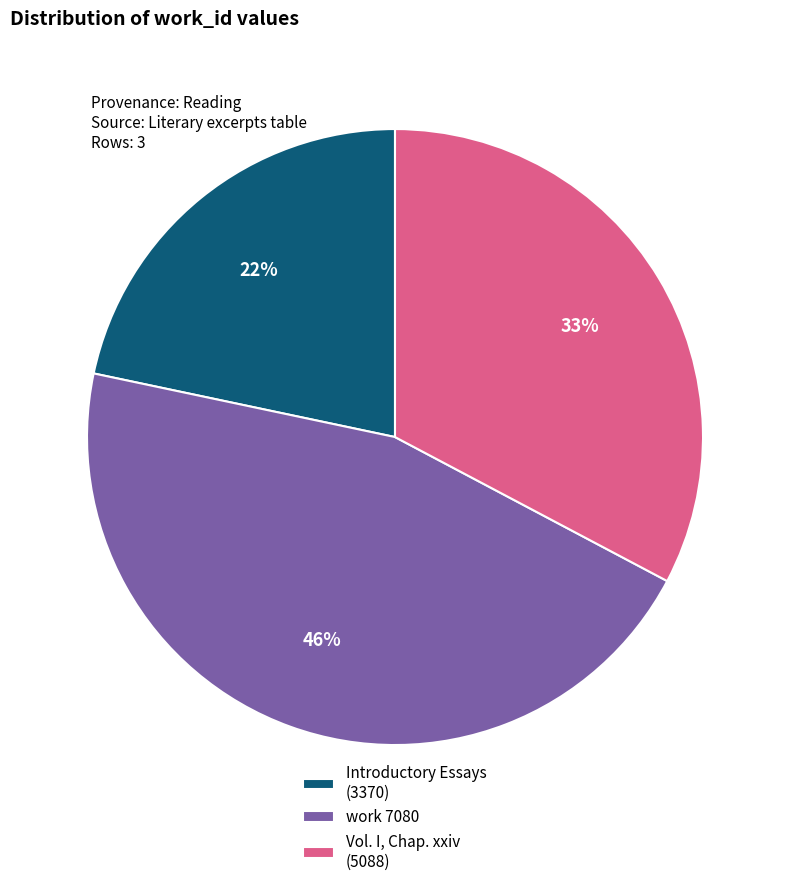

To the nearest percent, what is the average slice percentage?

33%